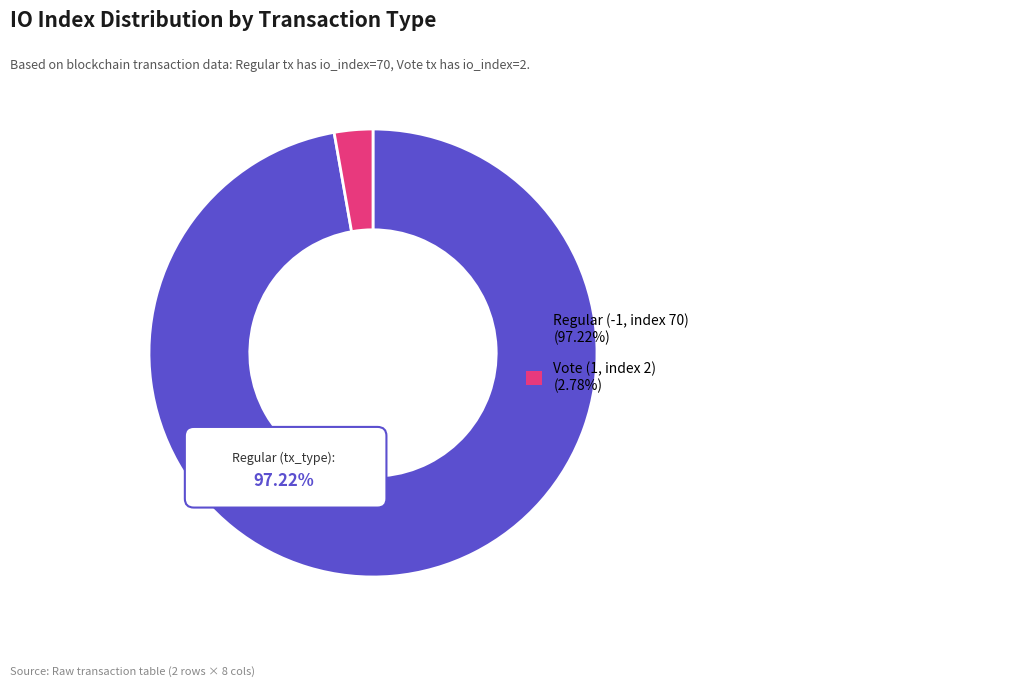

To the nearest percent, what is the difference between the largest and smallest slice percentages?

94%